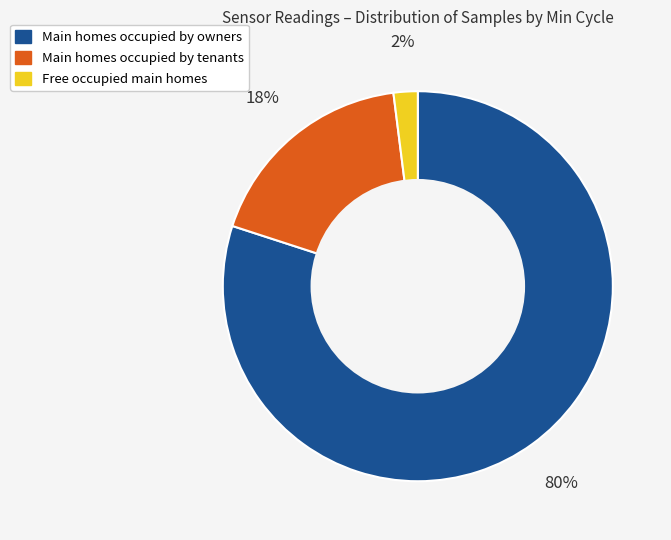

How many slices are in this pie chart?

3